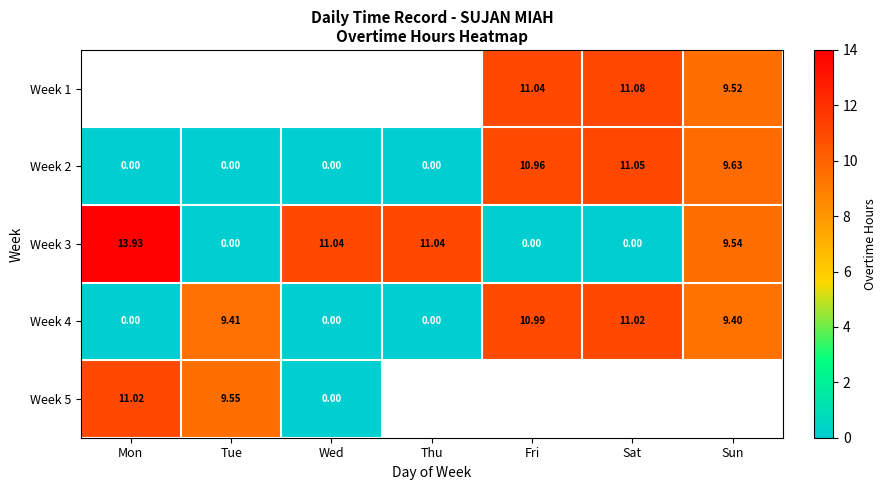

The Week 1 series shows 11.0 at Fri. True or false?

True